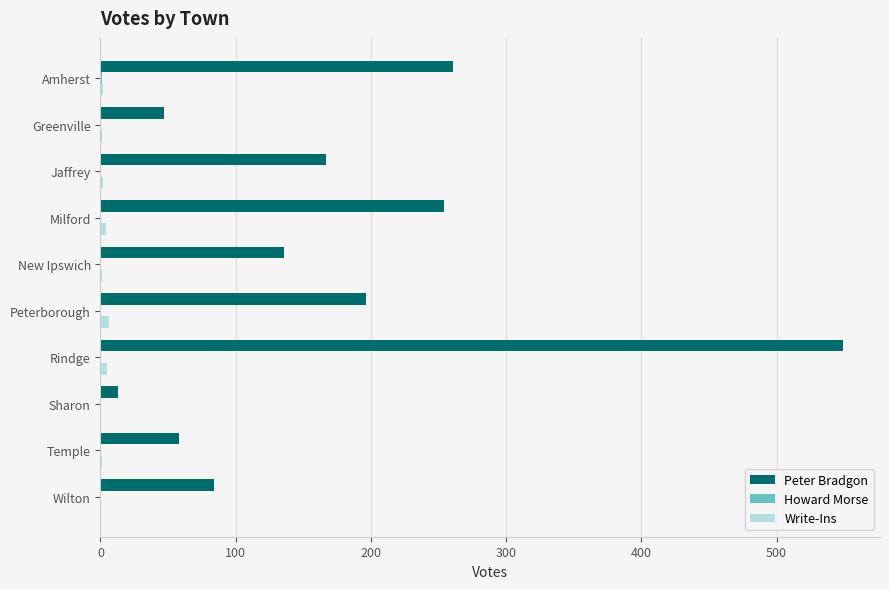

The Peter Bradgon series shows 261 at Amherst. True or false?

True